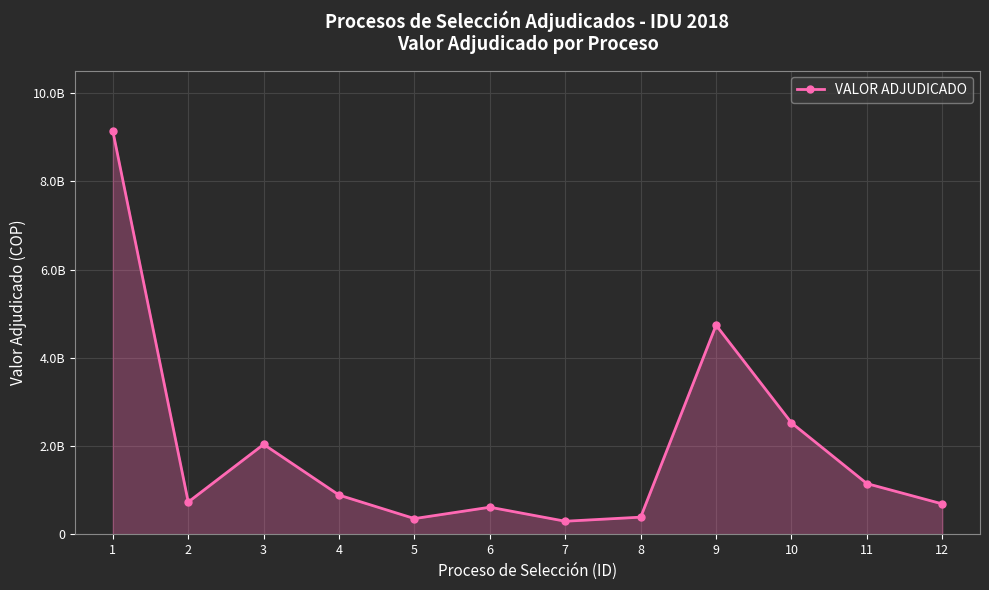

Is it true that the value at 8 is 392550679?

True